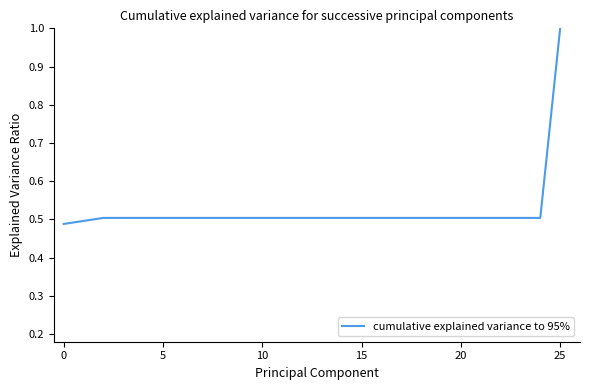

What is the greatest value displayed?

1.0